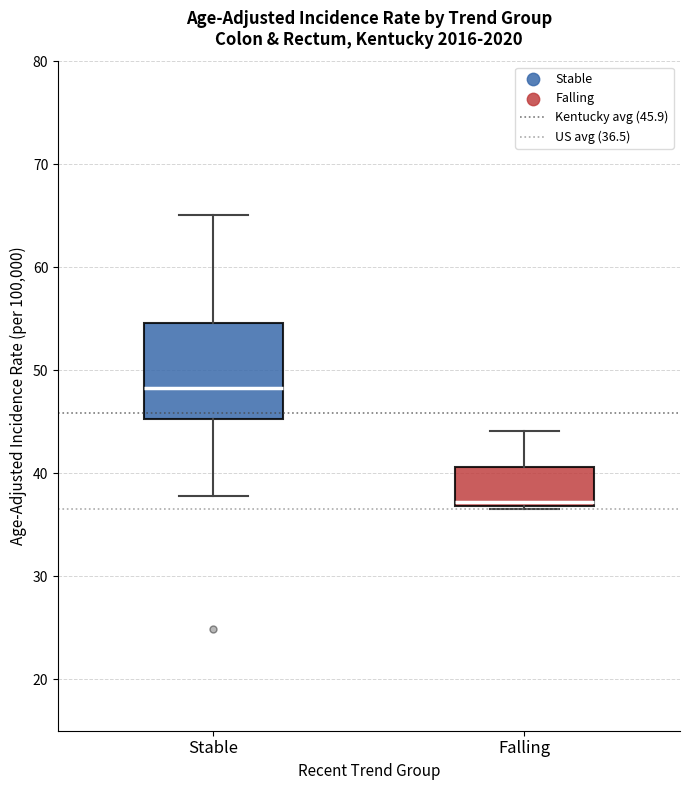

Reading left to right, read every box against the y-axis: the position of its median line, the range the box covers, and the ends of its whiskers. The values are not printed on the chart, so give them approximately, as read against the axis.

Stable: median 48, box 45 to 55, whiskers 38 to 65
Falling: median 37 (just above the box's lower edge), box 37 to 41, whiskers 37 (just below the box's lower edge) to 44